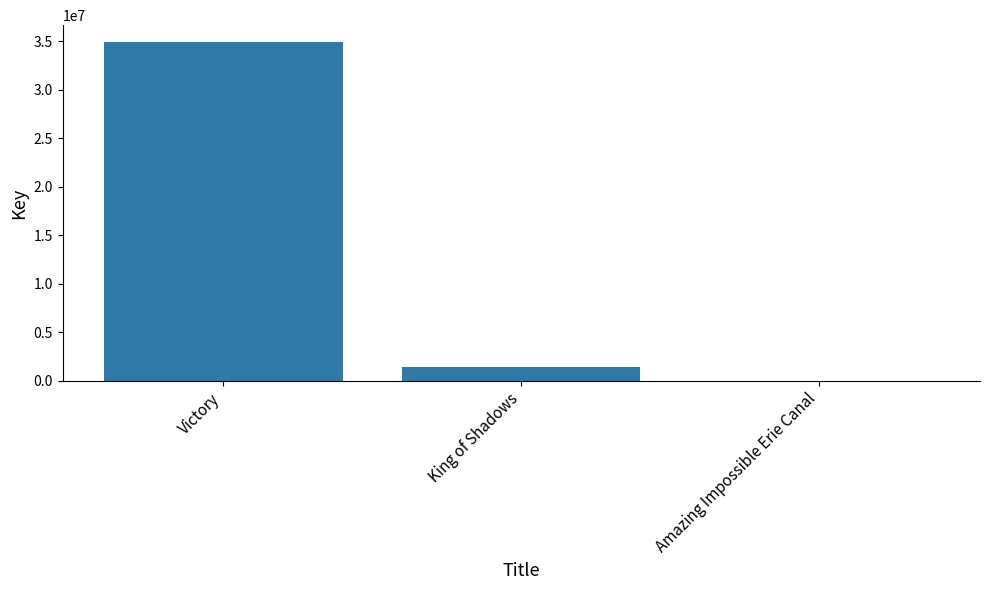

At which category does the chart reach its peak across all series?

Victory